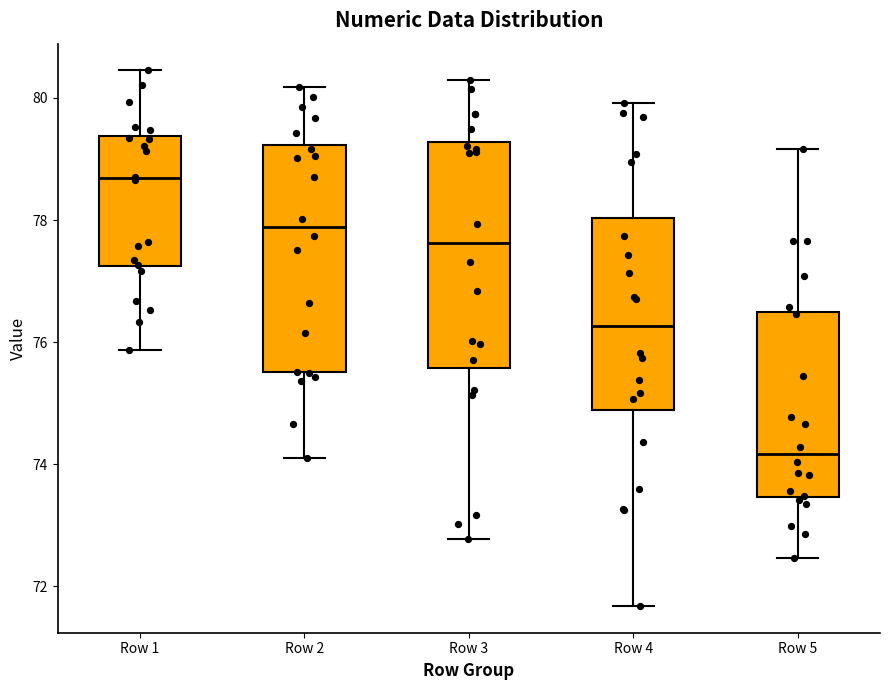

Reading left to right, transcribe this box plot: for each box, give where its median line is, the range the box spans, and where its two whiskers end, as read against the y-axis. The values are not printed on the chart, so give them approximately, as read against the axis.

Row 1: median 78.6, box 77.2 to 79.4, whiskers 75.8 to 80.4
Row 2: median 77.8, box 75.6 to 79.2, whiskers 74.0 to 80.2
Row 3: median 77.6, box 75.6 to 79.2, whiskers 72.8 to 80.4
Row 4: median 76.2, box 74.8 to 78.0, whiskers 71.6 to 80.0
Row 5: median 74.2, box 73.4 to 76.4, whiskers 72.4 to 79.2